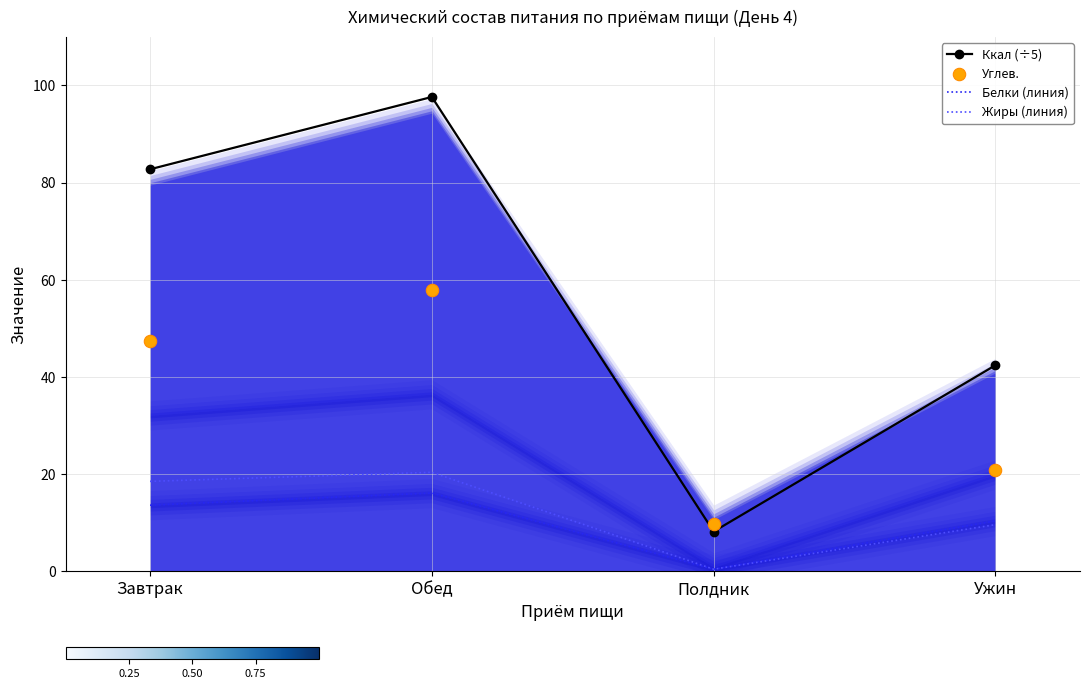

At which category is the sum across all series the highest?

Обед